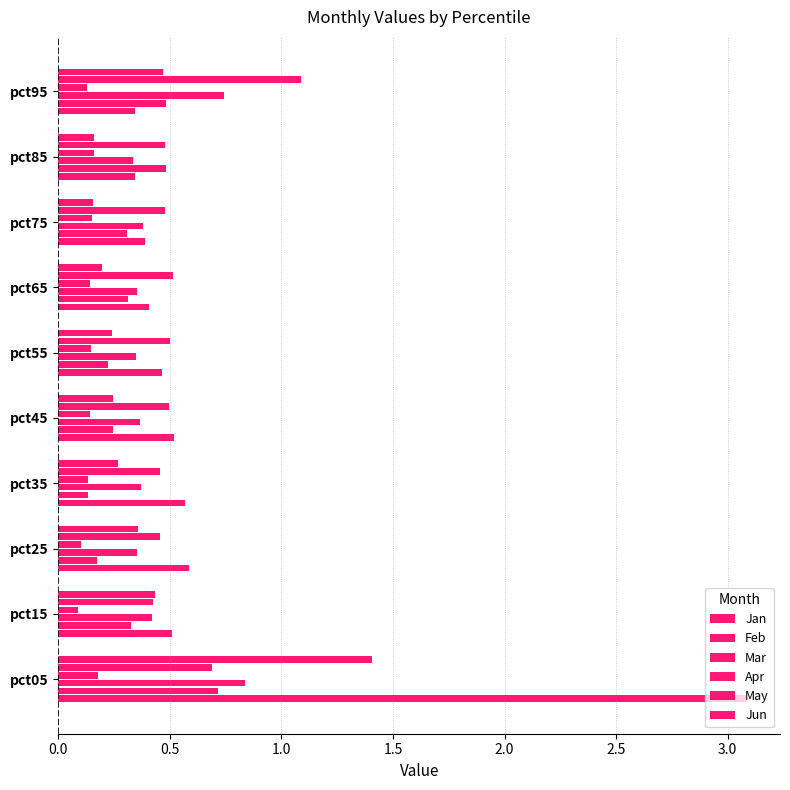

How many May values are between 0 and 1?

9